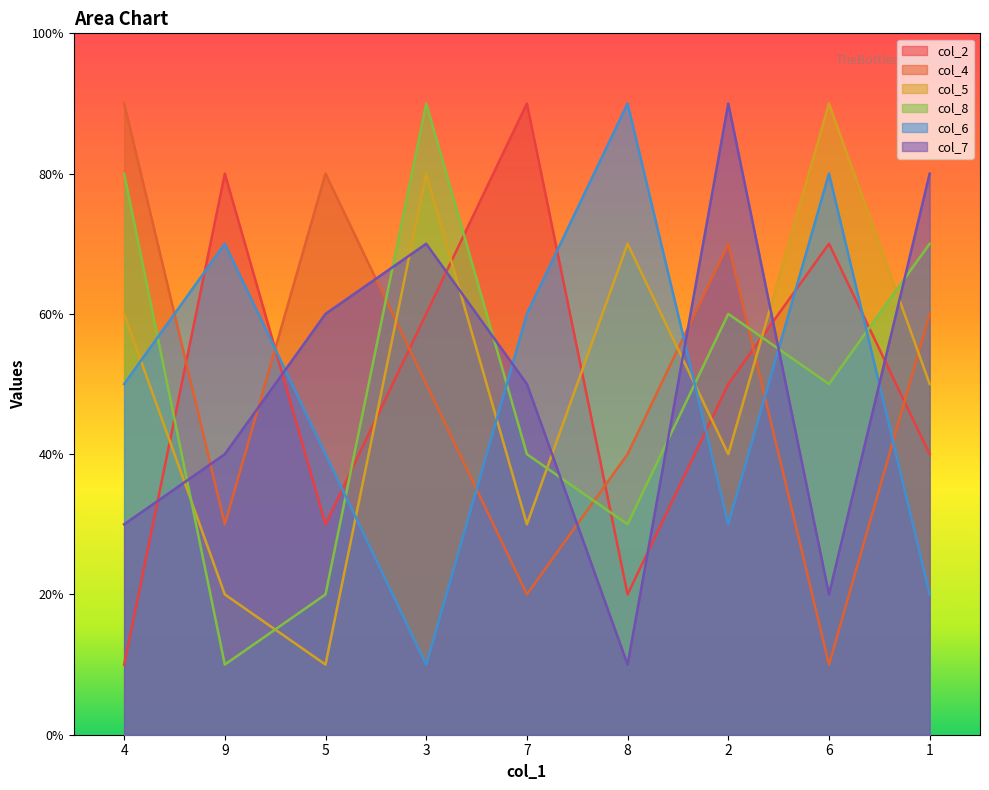

True or false: col_6 and col_4 cross at least once.

True